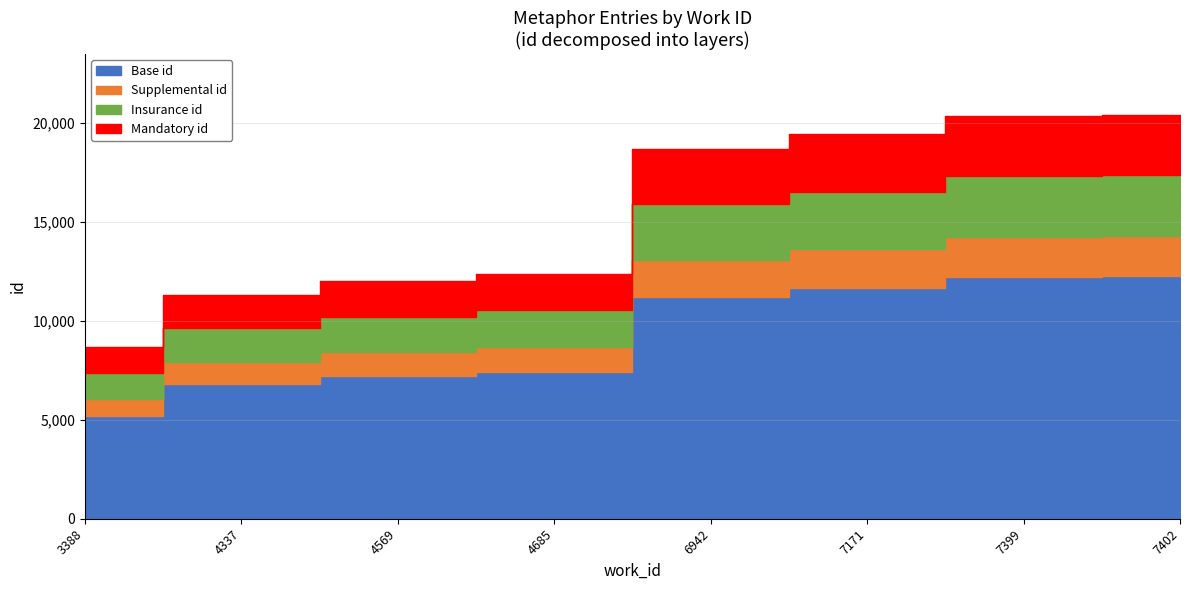

Reading right to left, transcribe all the data shown in this chart.

7402=20437	7399=20386	7171=19462	6942=18703	4685=12397	4569=12012	4337=11338	3388=8670